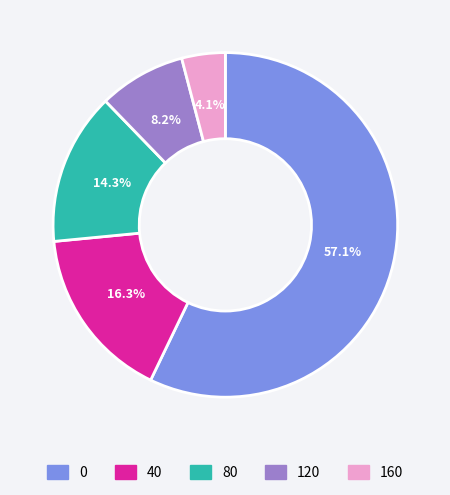

Rank the categories by value from highest to lowest.

0, 40, 80, 120, 160